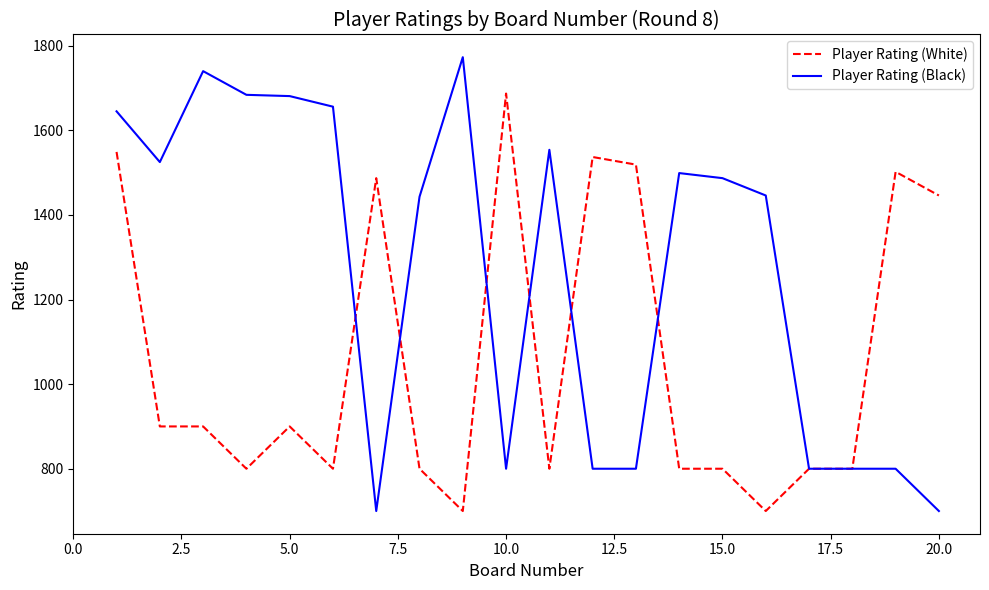

Rank the series by their maximum value, from lowest to highest.

Player Rating (White), Player Rating (Black)